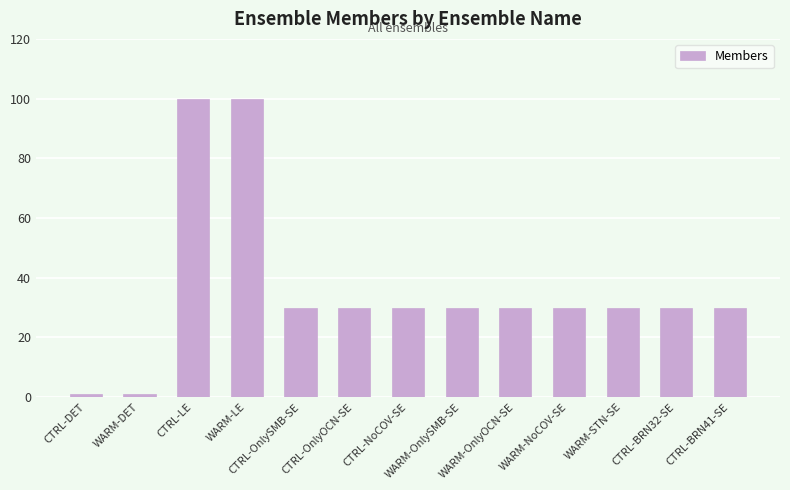

What is the difference between the maximum and minimum values?

99